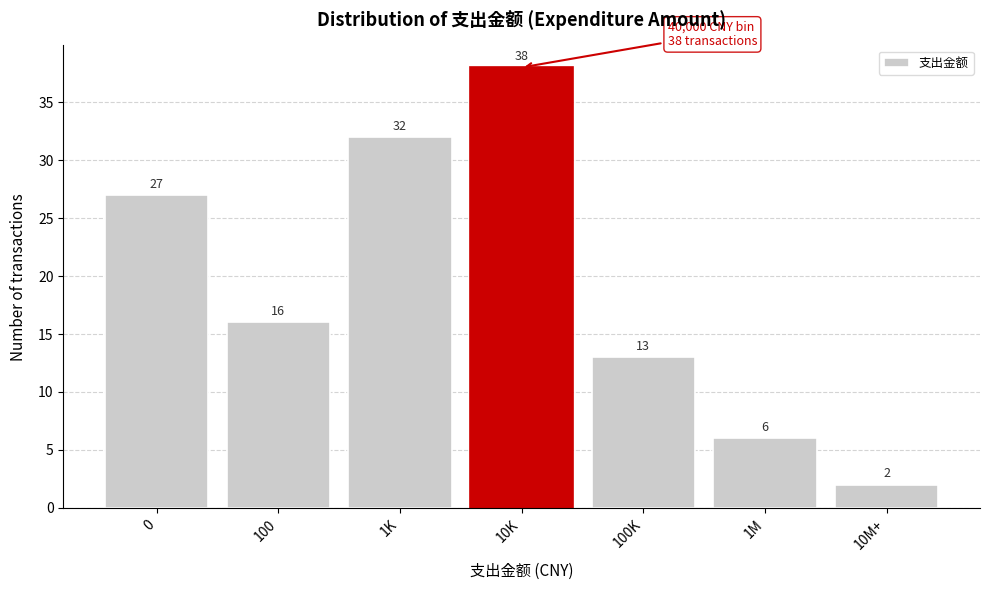

Reading left to right, extract all data points from this chart.

0=27	100=16	1K=32	10K=38	100K=13	1M=6	10M+=2